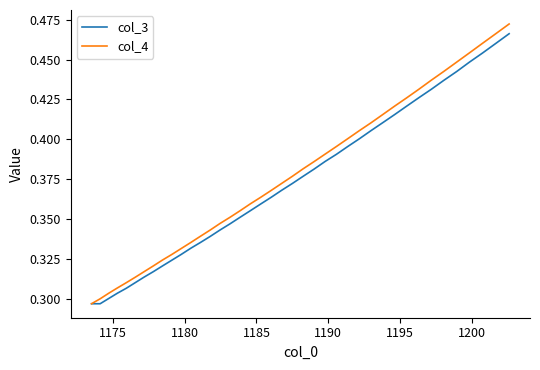

Rank the series by their maximum value, from highest to lowest.

col_4, col_3